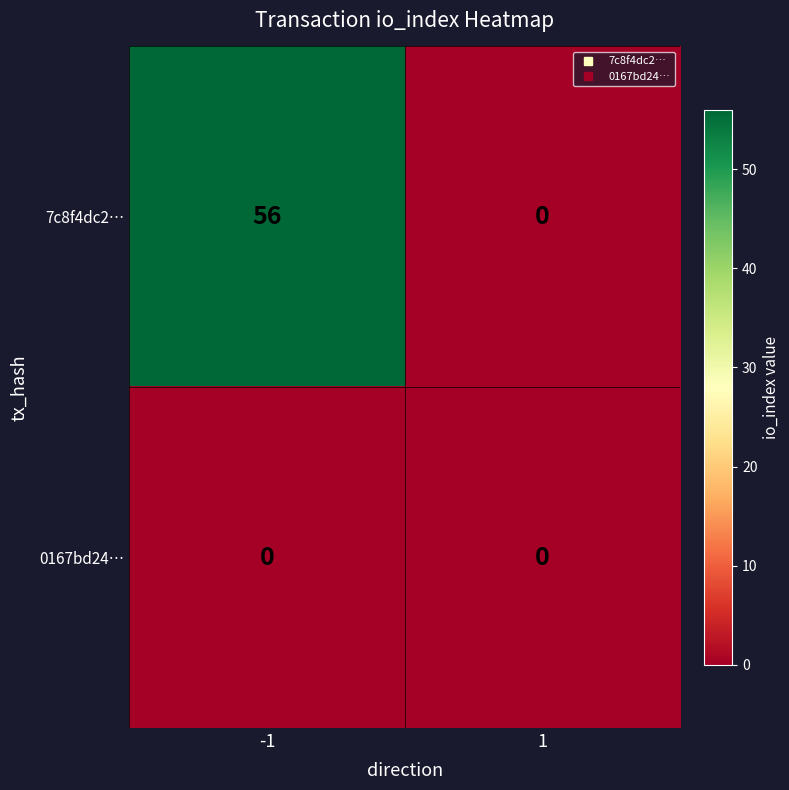

Which series has the largest range (max minus min)?

7c8f4dc2…